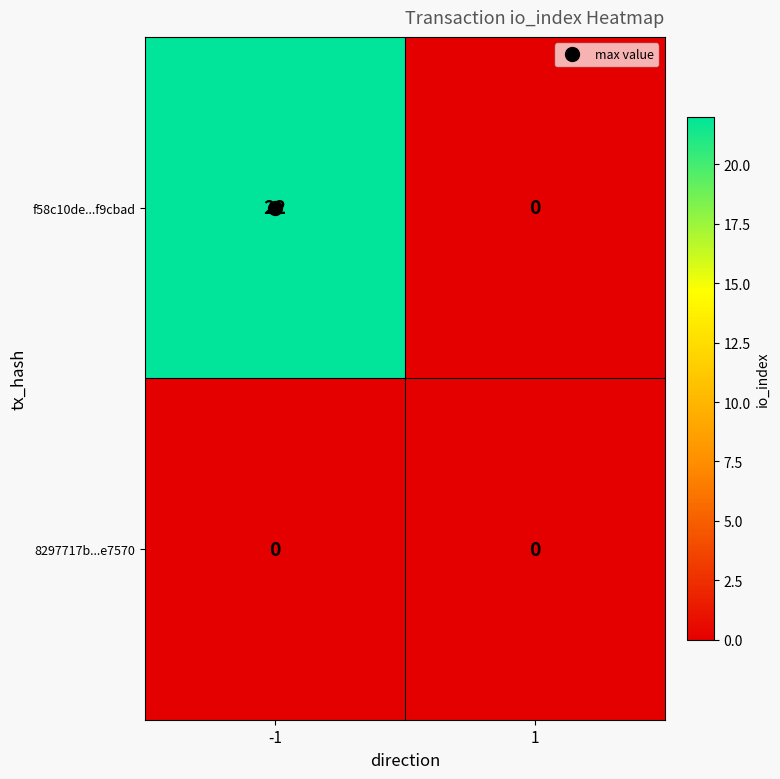

Which series has the largest total across all categories?

f58c10de...f9cbad